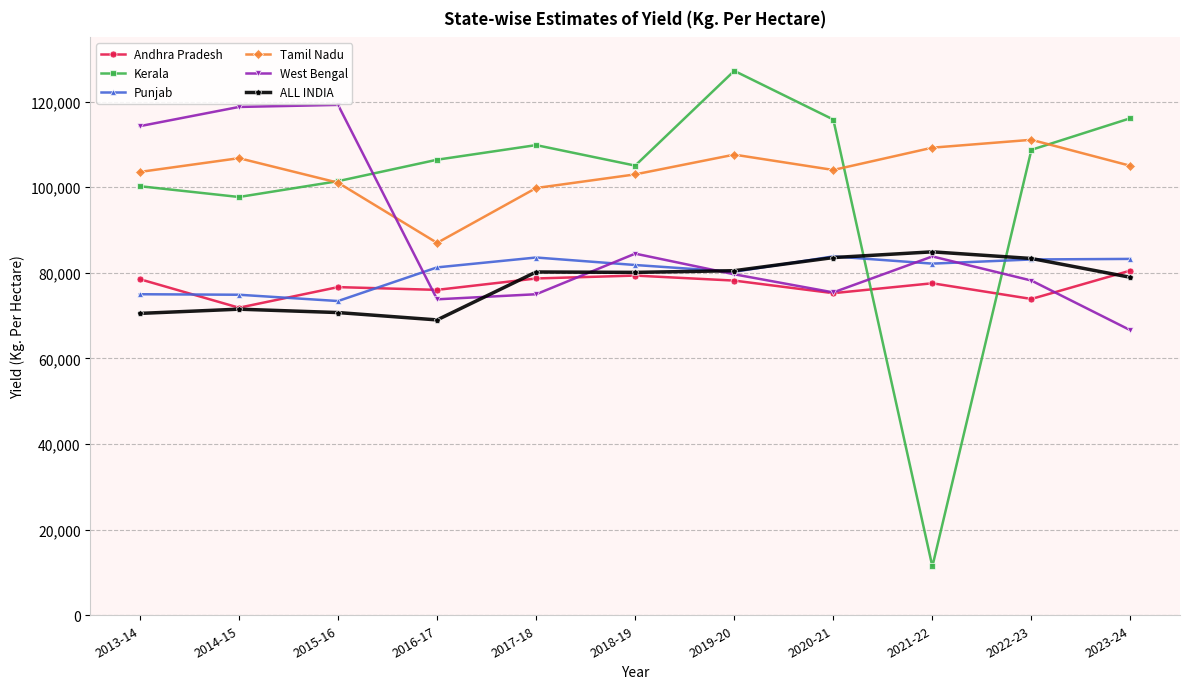

What position from the right is 2017-18?

7